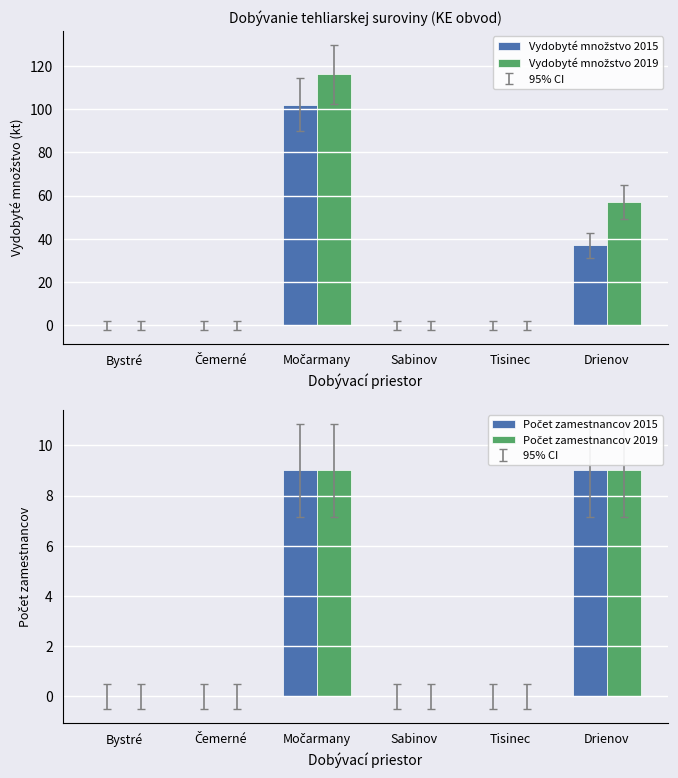

The Počet zamestnancov 2015 series shows 0 at Čemerné. True or false?

True